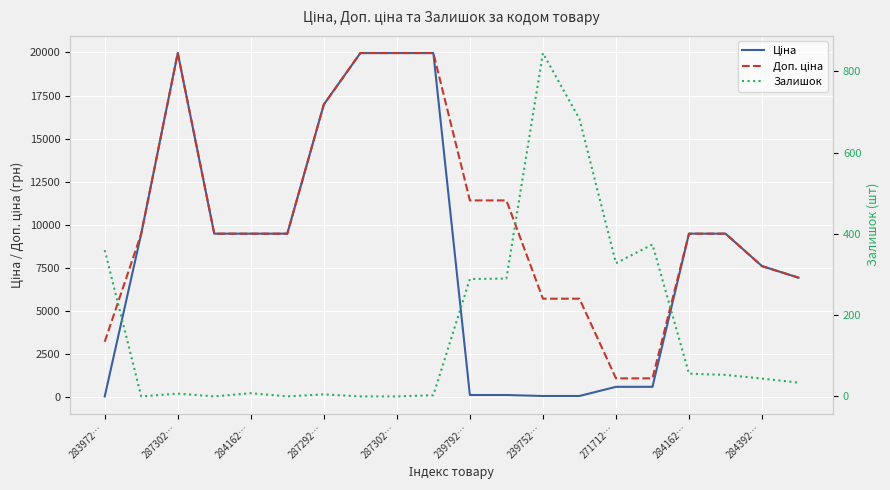

True or false: Залишок and Доп. ціна intersect in this chart.

False